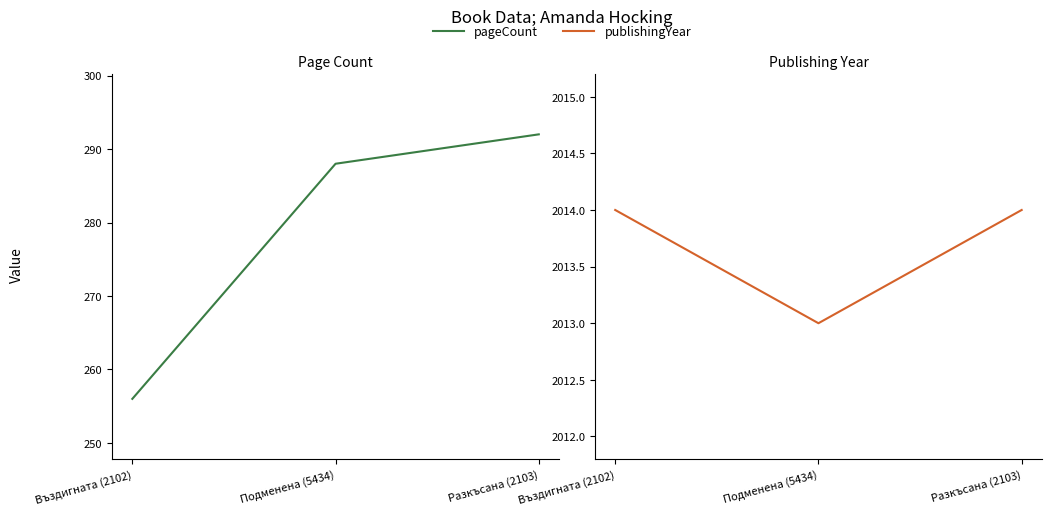

Which has a higher value, Разкъсана (2103) or Въздигната (2102)?

Разкъсана (2103)